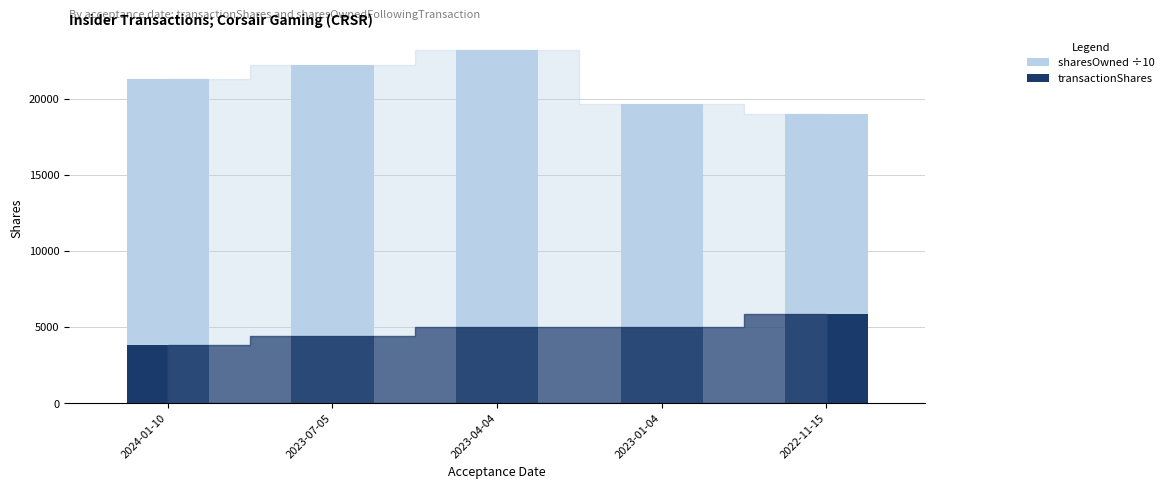

What are all the series names shown in the legend?

sharesOwned ÷10, transactionShares